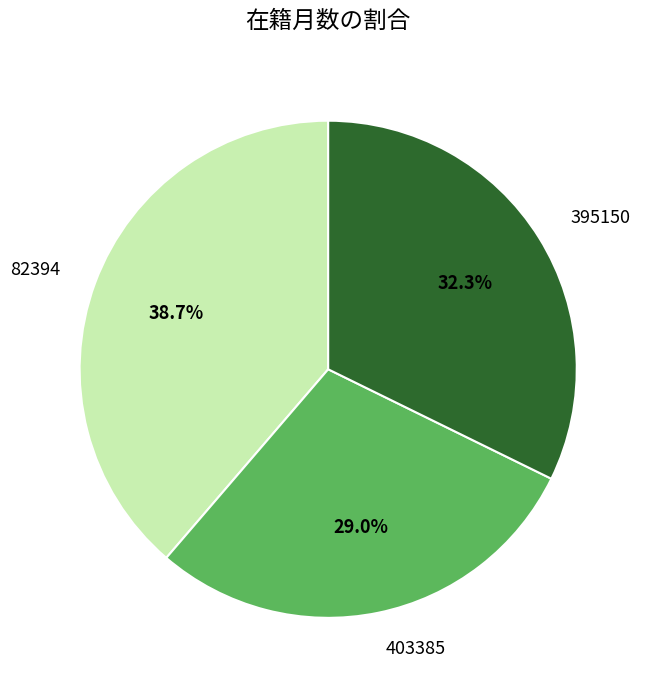

Does 82394 account for over 50% of the chart?

No